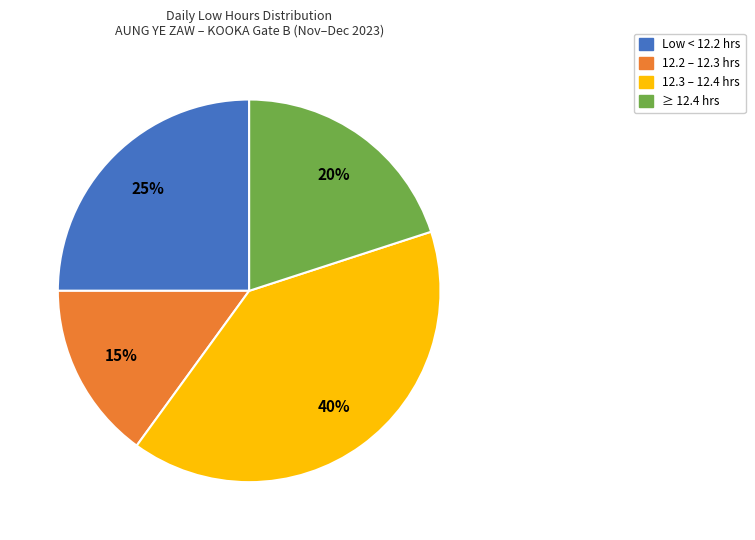

To the nearest percent, what is the difference between the largest and smallest slice percentages?

25%